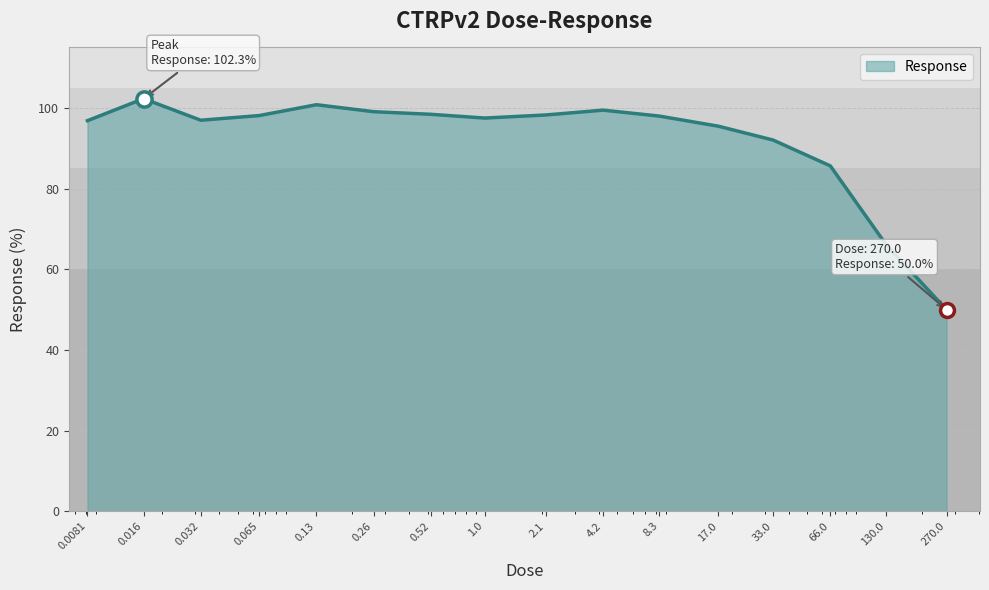

What is the maximum value shown in the chart?

102.3